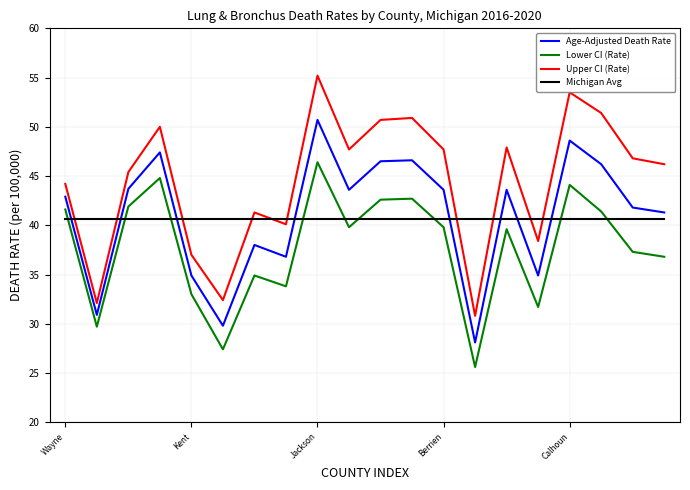

What is the maximum value for Age-Adjusted Death Rate?

50.7